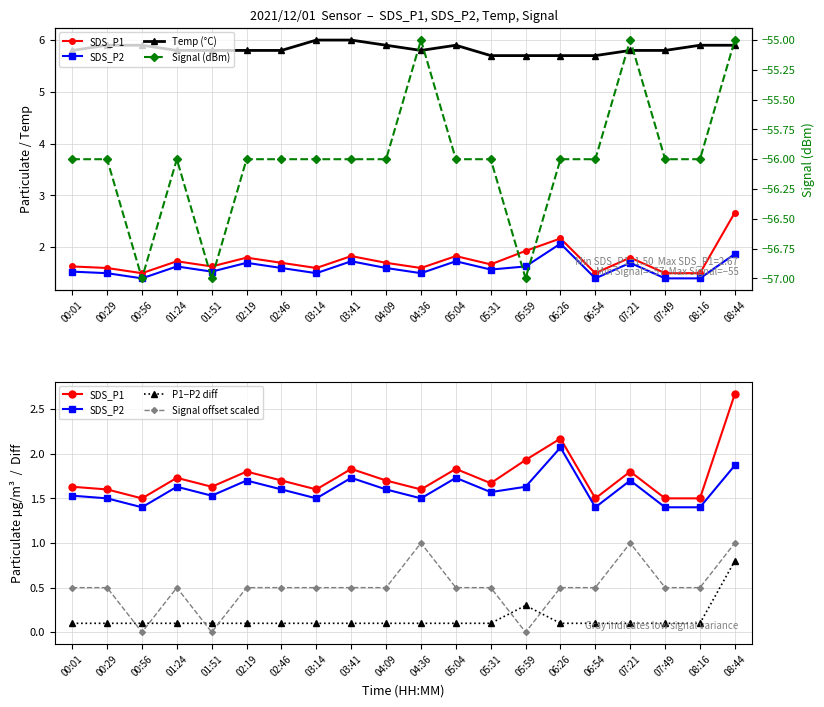

How many interior local peaks does the Signal (dBm) series have?

3